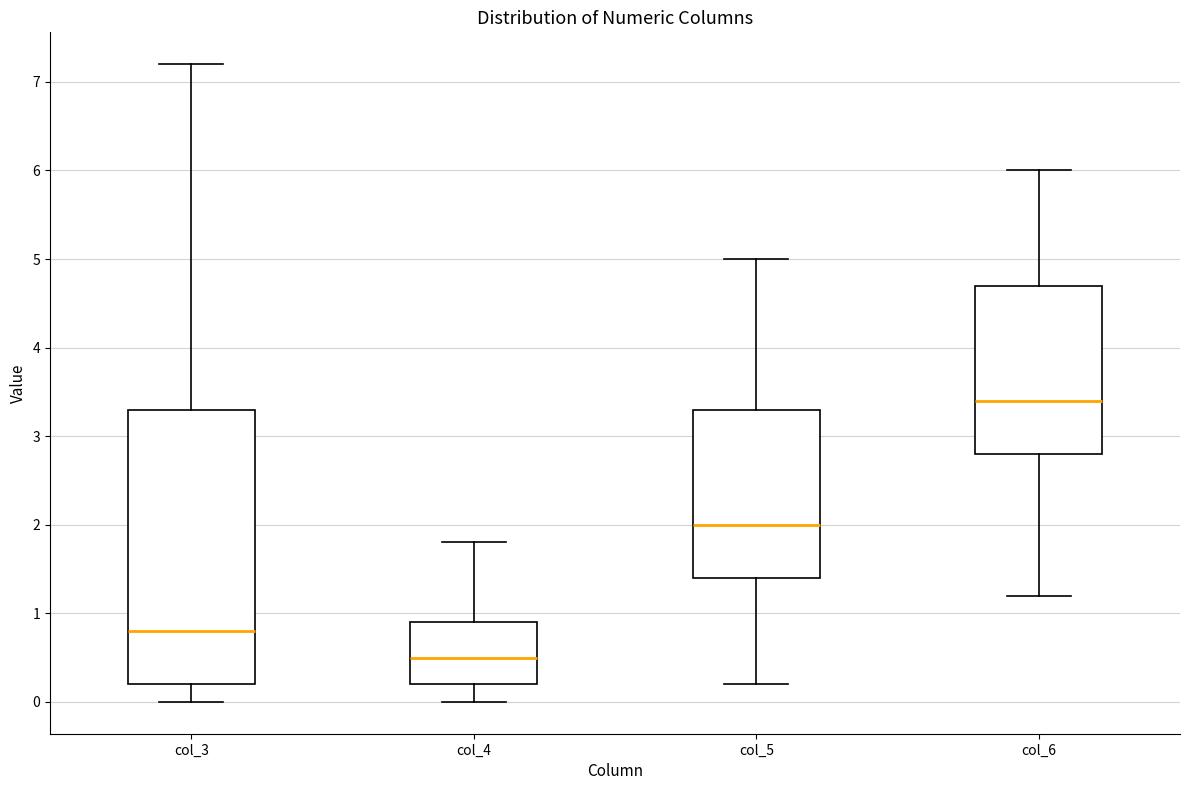

Reading left to right, transcribe this box plot: for each box, give where its median line is, the range the box spans, and where its two whiskers end, as read against the y-axis. The values are not printed on the chart, so give them approximately, as read against the axis.

col_3: median 0.8, box 0.2 to 3.3, whiskers 0.0 to 7.2
col_4: median 0.5, box 0.2 to 0.9, whiskers 0.0 to 1.8
col_5: median 2.0, box 1.4 to 3.3, whiskers 0.2 to 5.0
col_6: median 3.4, box 2.8 to 4.7, whiskers 1.2 to 6.0